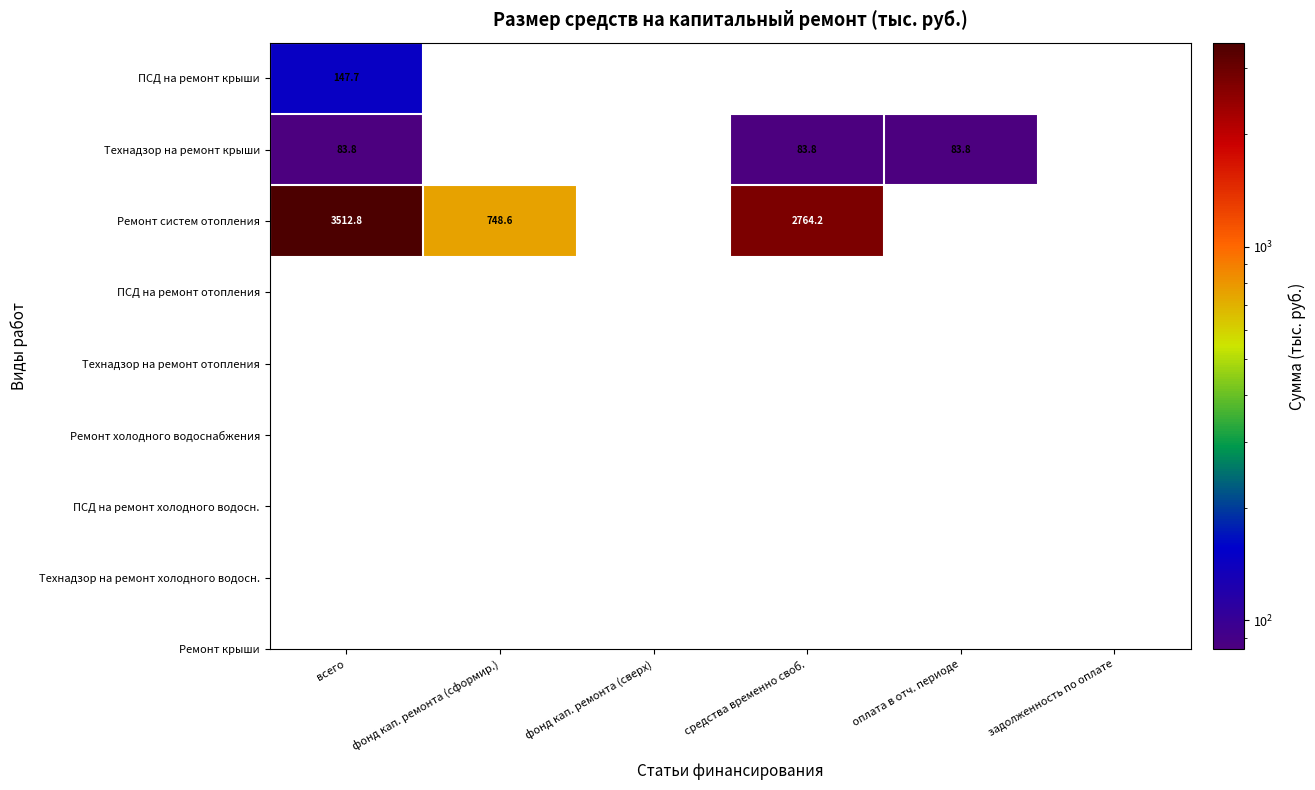

The value of Технадзор на ремонт крыши at оплата в отч. периоде is 150.8. True or false?

False